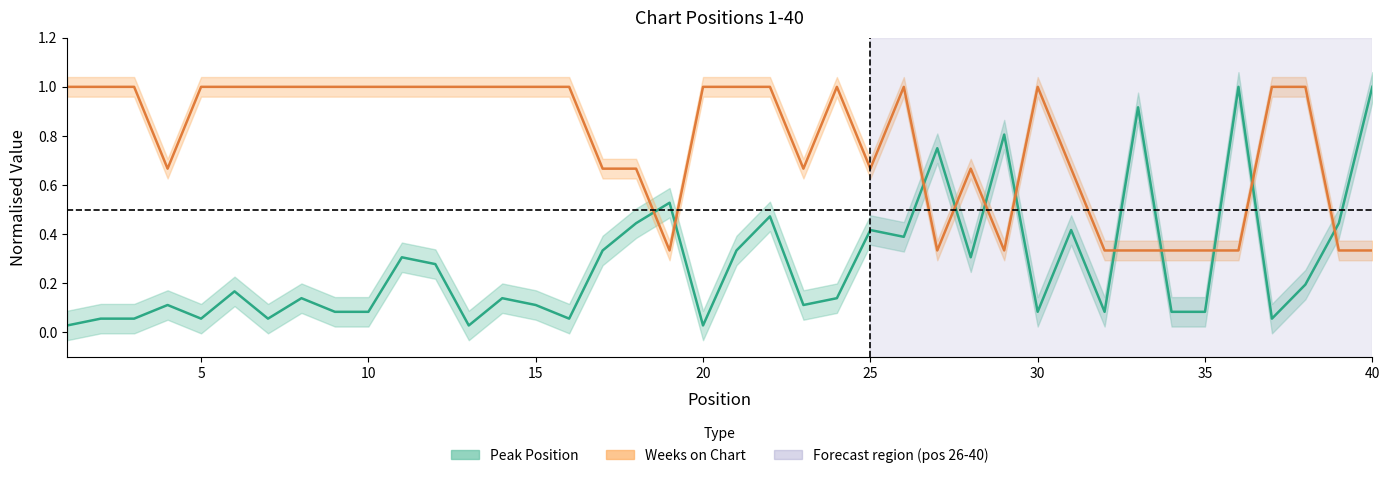

Which series has the largest total across all categories?

Weeks on Chart